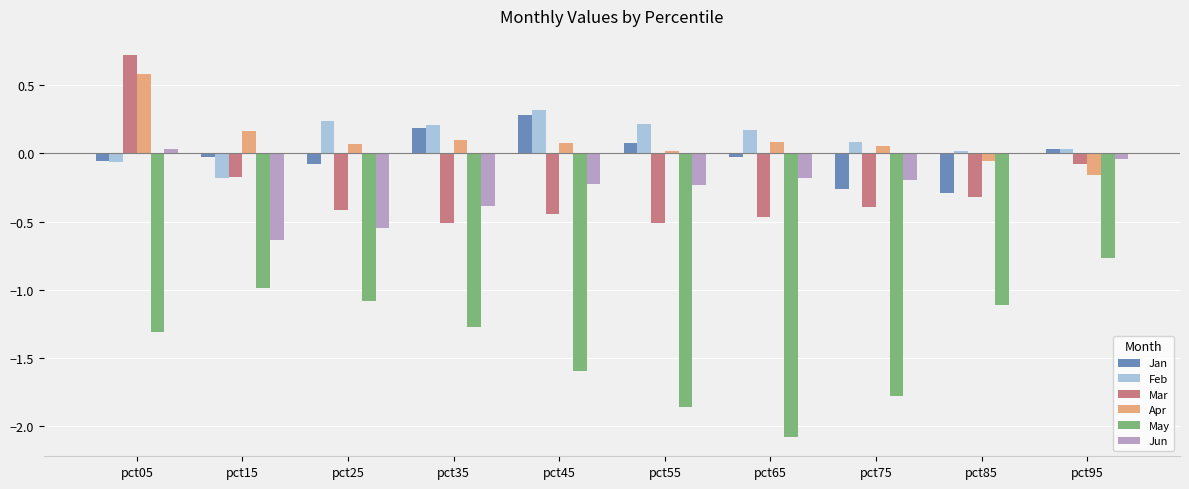

Which series changed the most between pct25 and pct95?

Jun